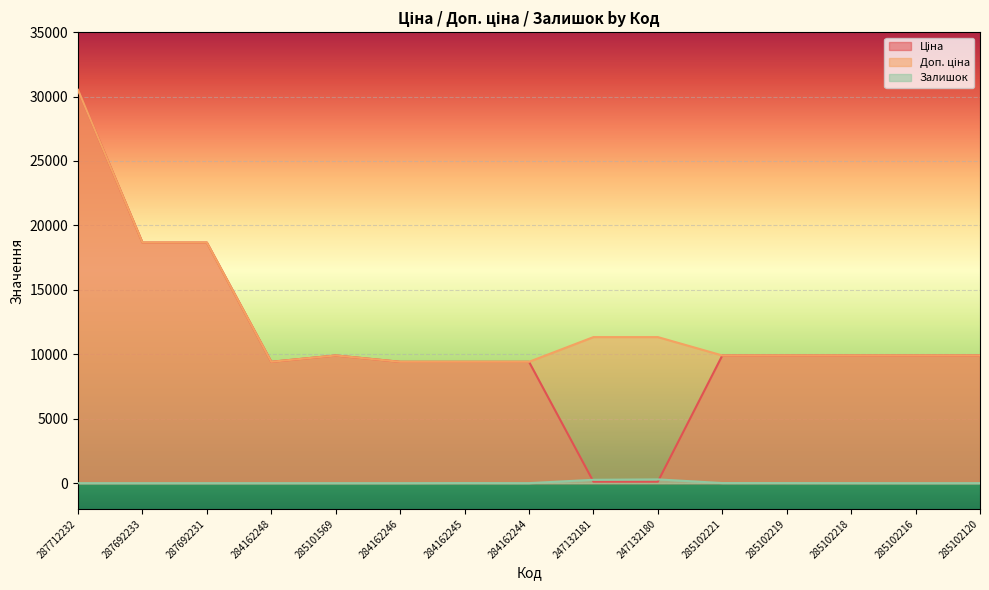

In Залишок, how many points are higher than both neighbors (excluding endpoints)?

2